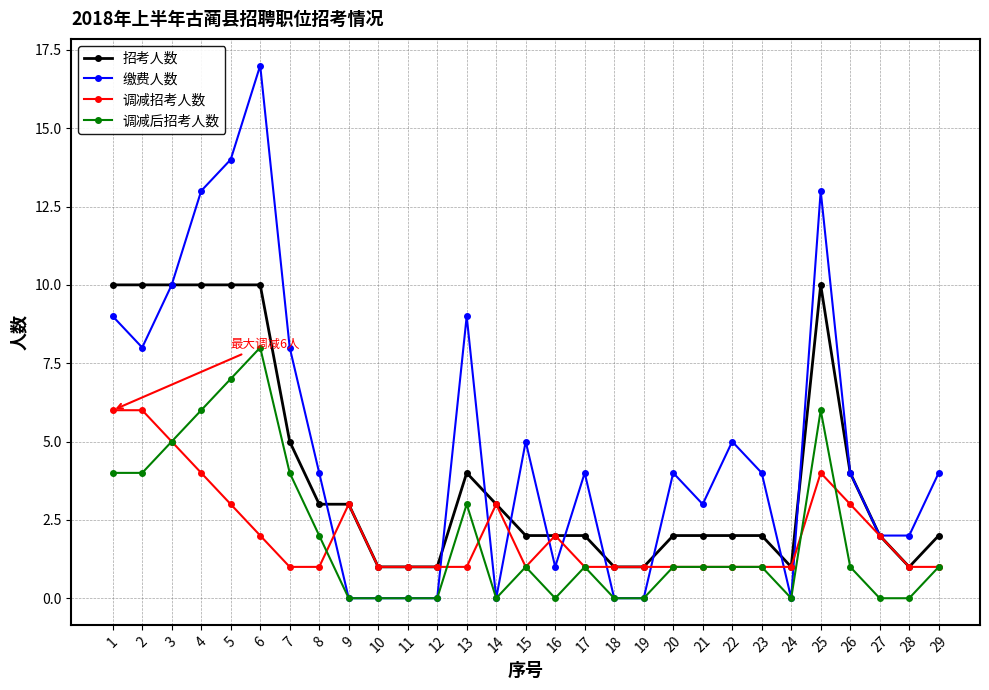

Is it true that 招考人数 equals 1 at 11?

True